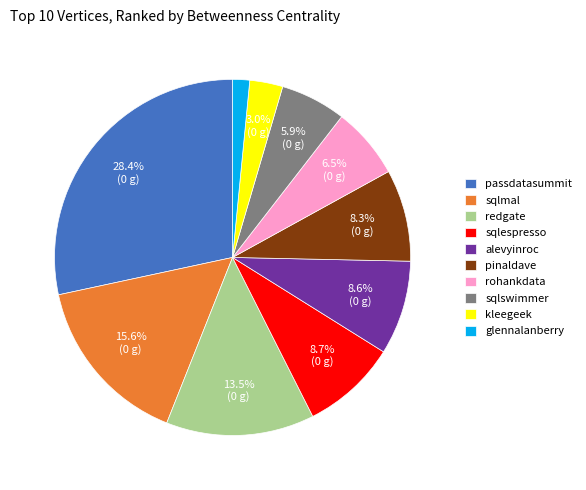

To the nearest percent, what is the average slice percentage?

10%